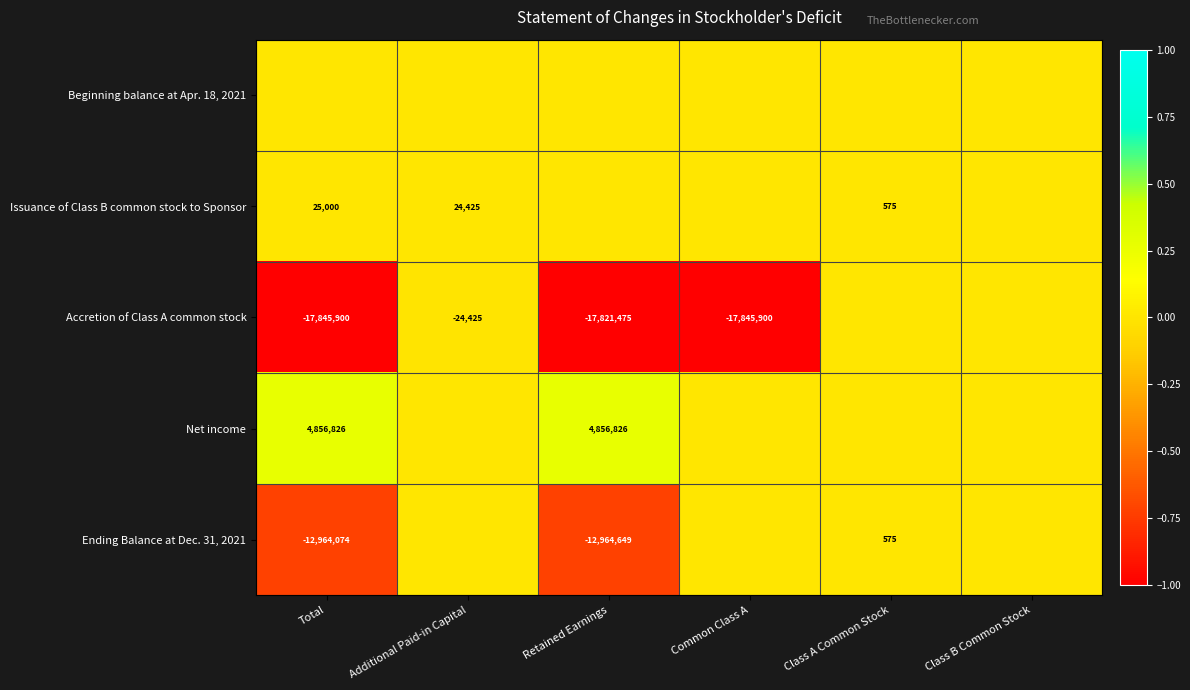

Is the value of Ending Balance at Dec. 31, 2021 at Total greater than the value of Net income at Retained Earnings?

No